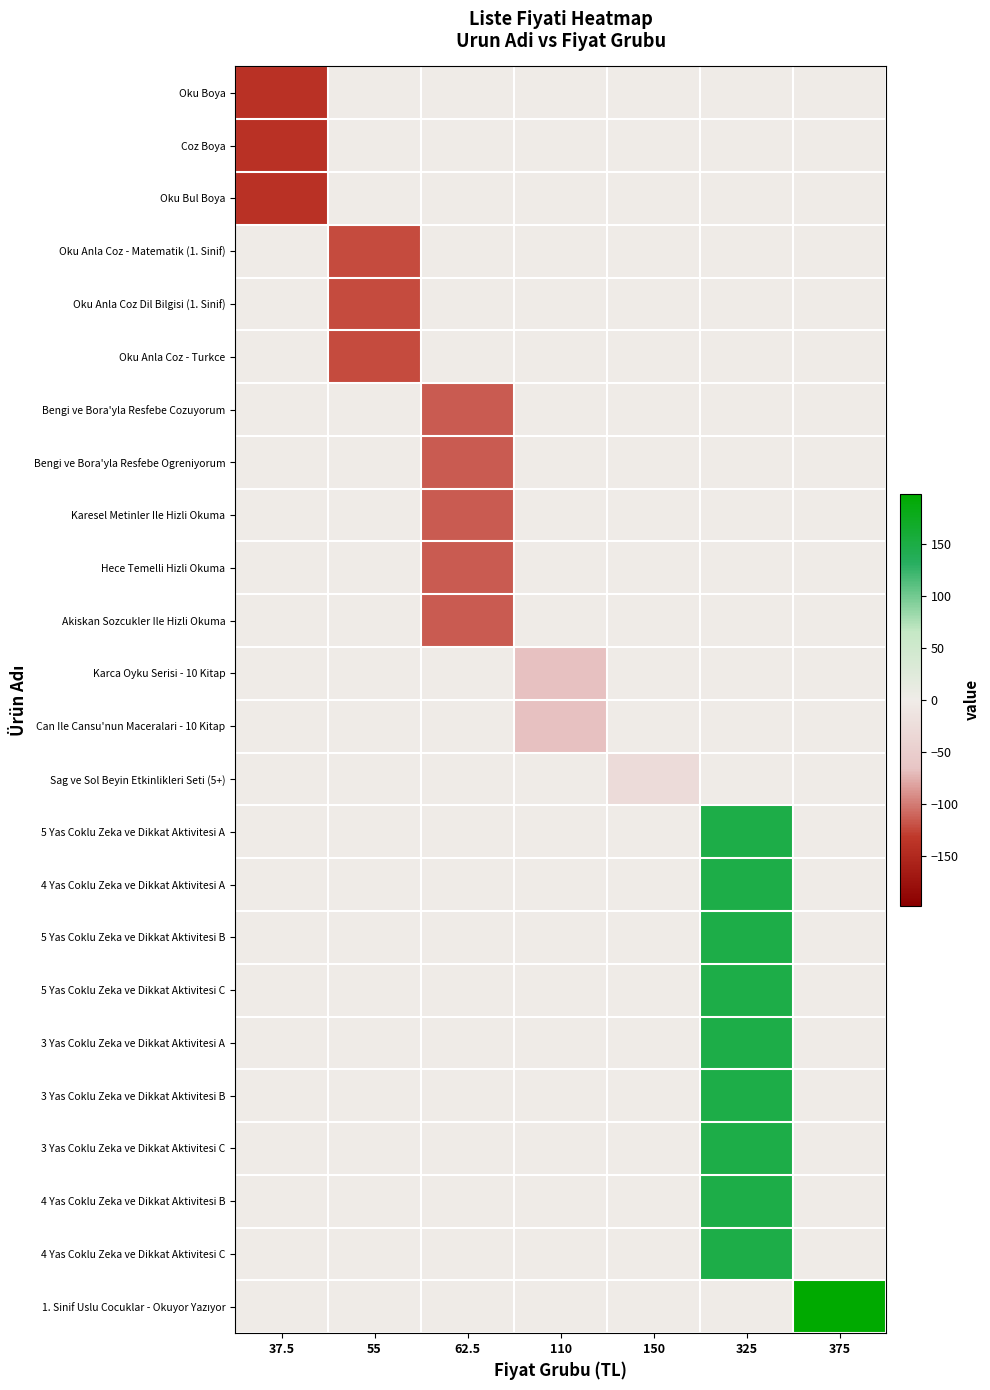

At which category is the sum across all series the highest?

325